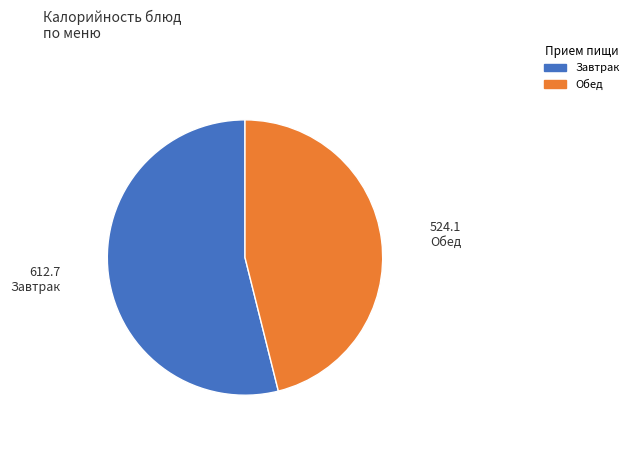

Is there a majority slice in this chart?

Yes